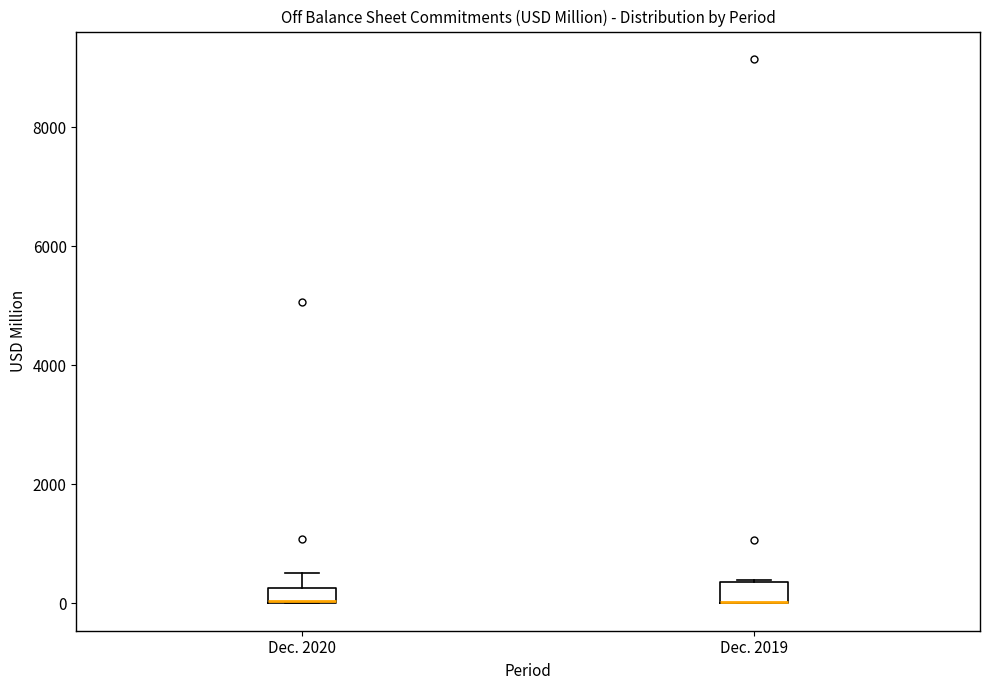

Where is the lower edge of the box for Dec. 2020 on the y-axis? The values are not printed on the chart, so give them approximately, as read against the axis.

0